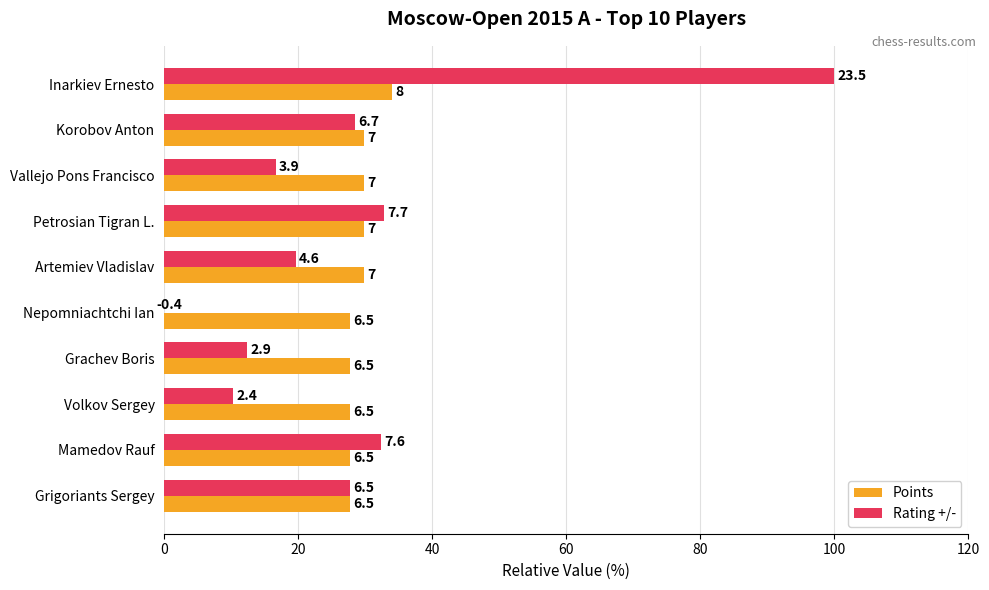

Which series has the largest total across all categories?

Points